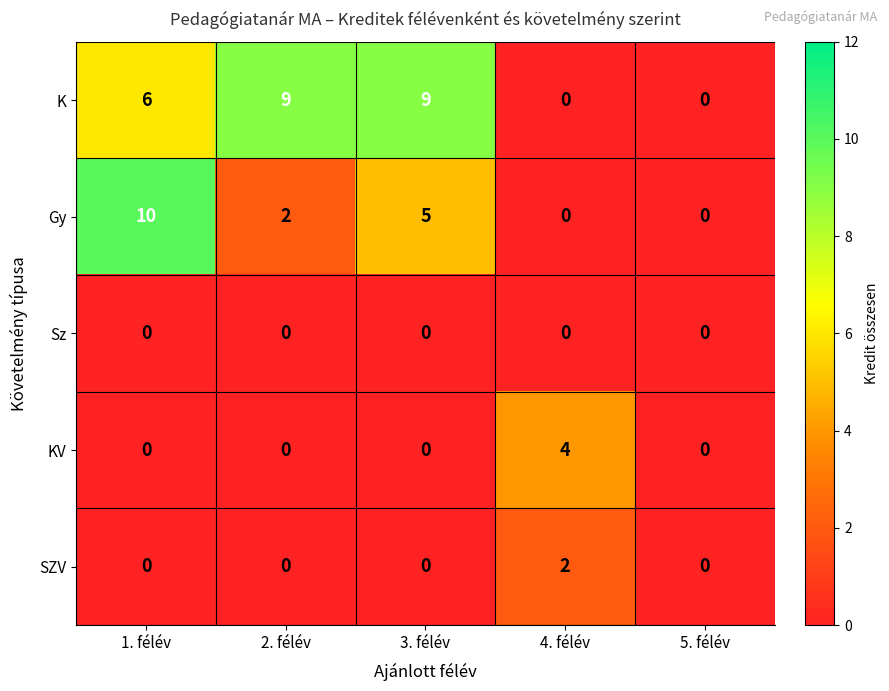

What is the spread (max minus min) of values at 1. félév?

10